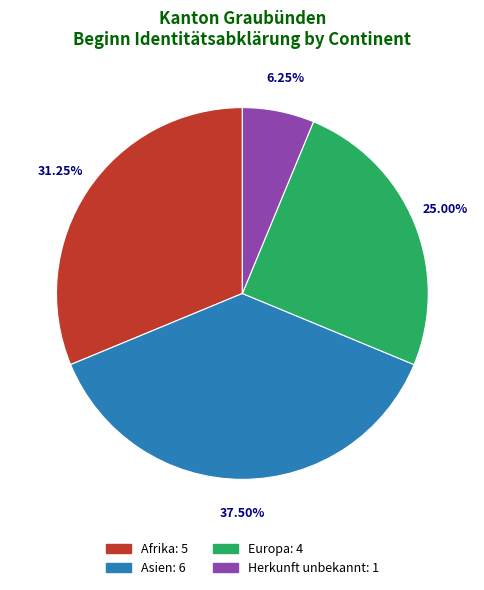

Is there any slice that represents more than half of the pie?

No